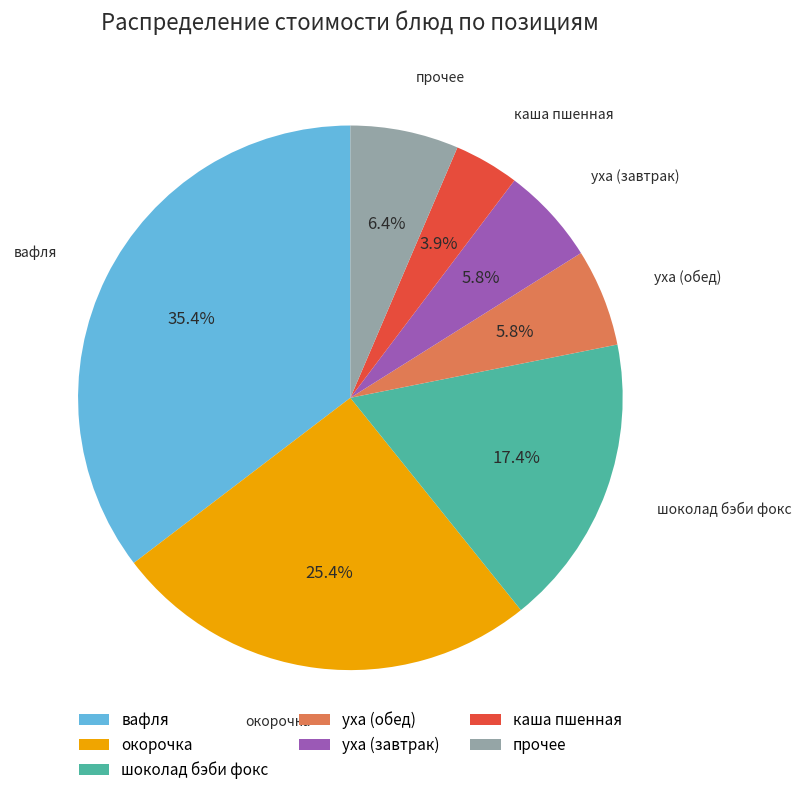

Is there any slice that represents more than half of the pie?

No